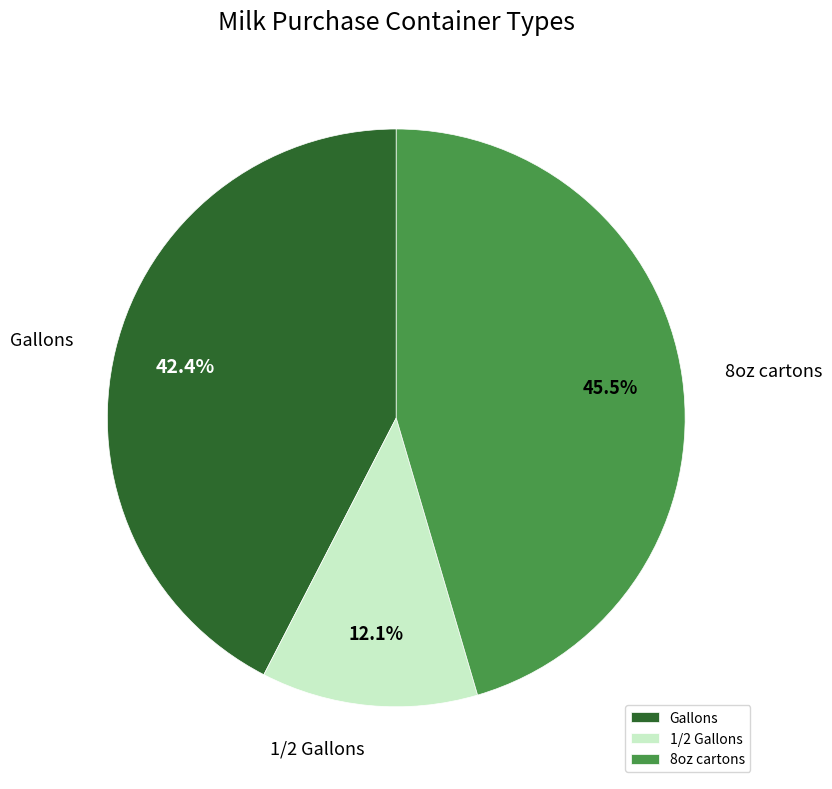

What is the smallest slice in the pie chart?

1/2 Gallons